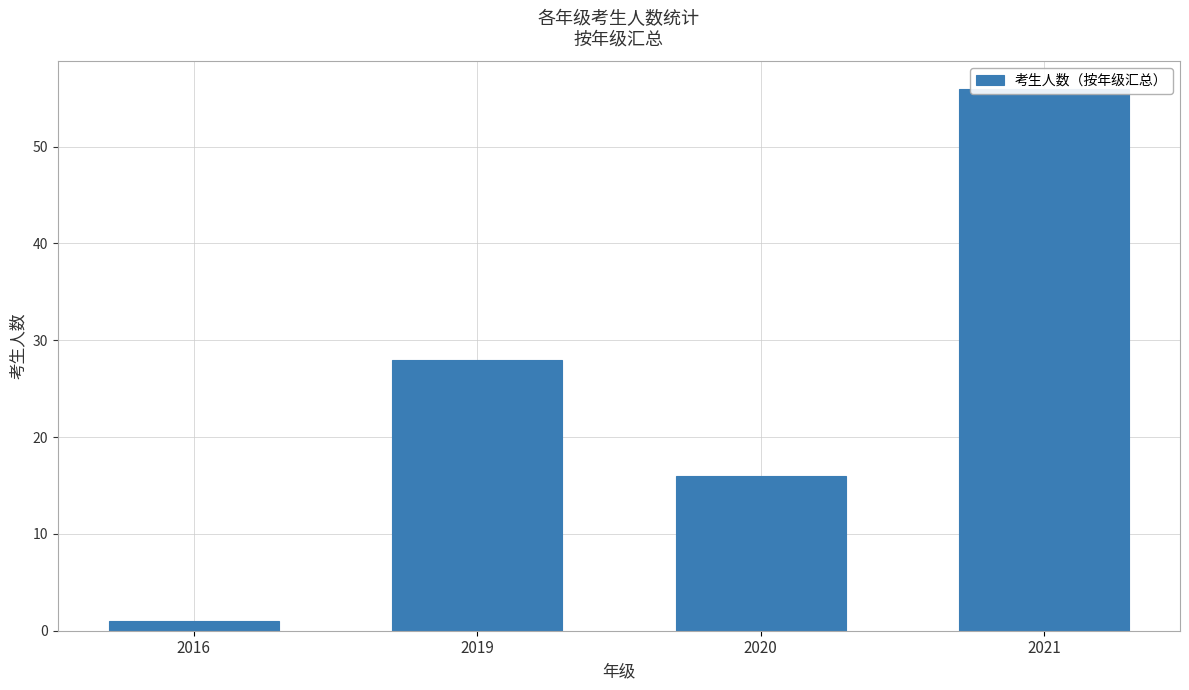

Reading left to right, list all the values displayed in this chart.

1	28	16	56